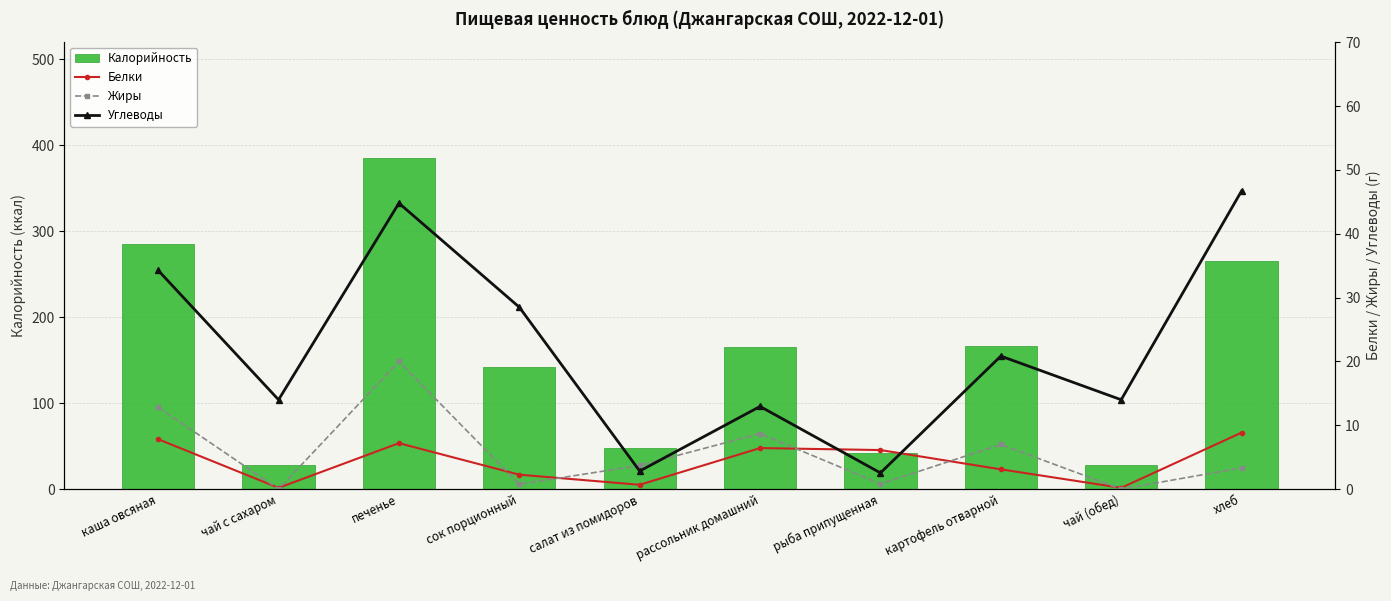

What is the total value across all series at картофель отварной?

197.9